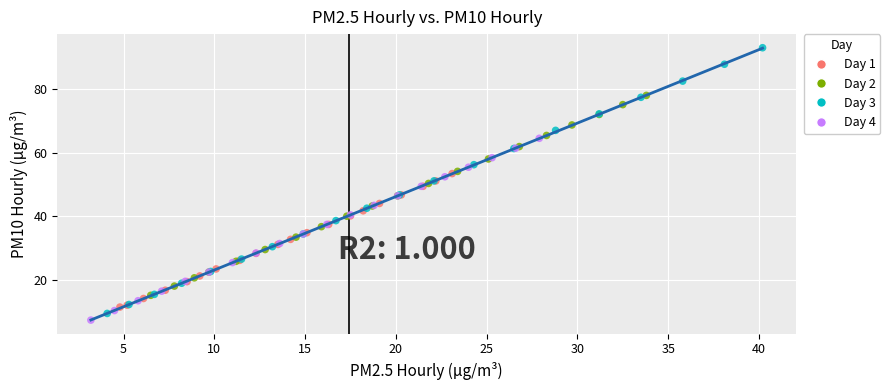

Which series reaches the maximum Y coordinate?

Day 3